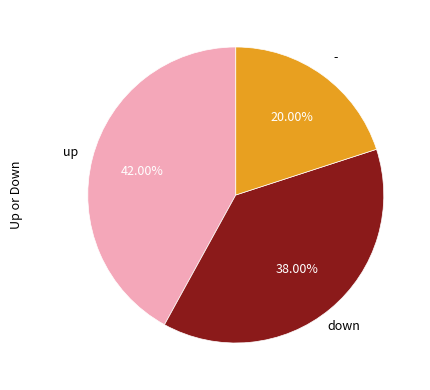

Is there a majority slice in this chart?

No